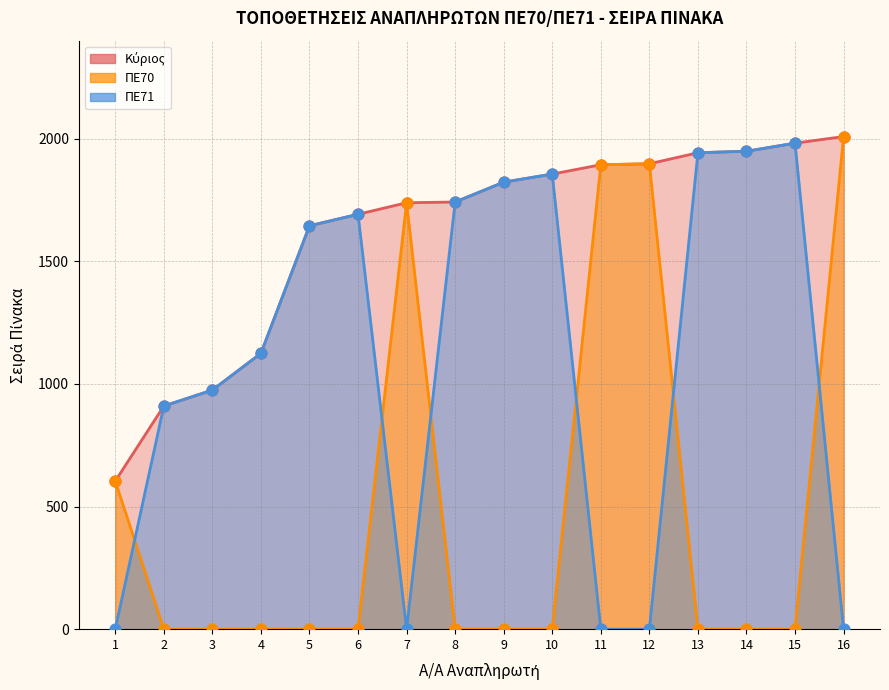

At which category is the sum across all series the highest?

16